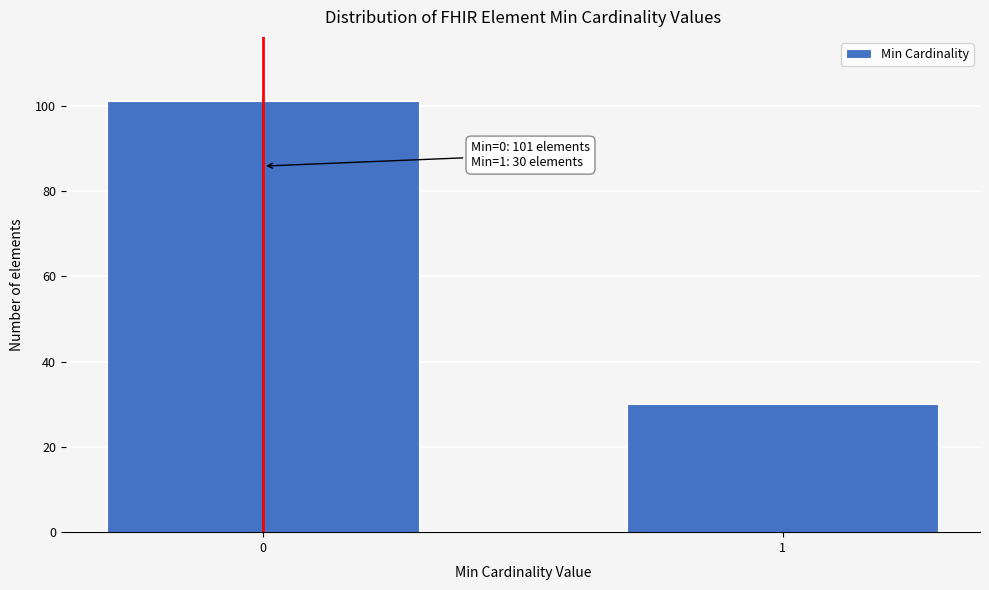

Reading right to left, what are all the values shown in this chart?

1=30	0=101